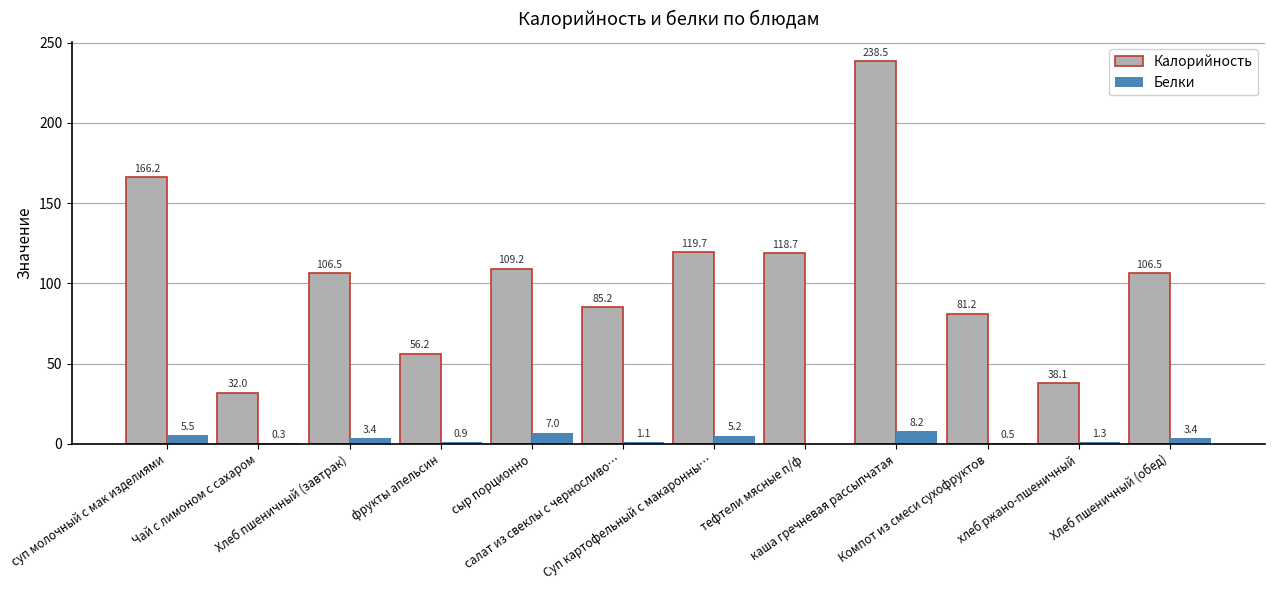

What is the maximum value for Калорийность?

238.5